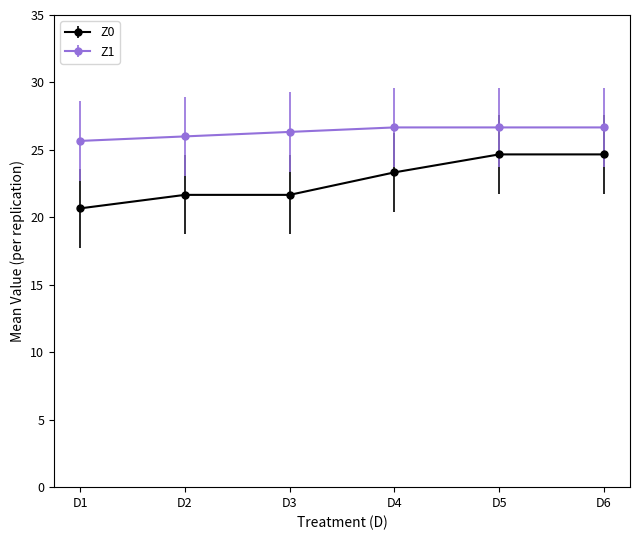

Reading left to right, transcribe all the data shown in this chart.

Z0: 20.7	21.7	21.7	23.3	24.7	24.7
Z1: 25.7	26.0	26.3	26.7	26.7	26.7